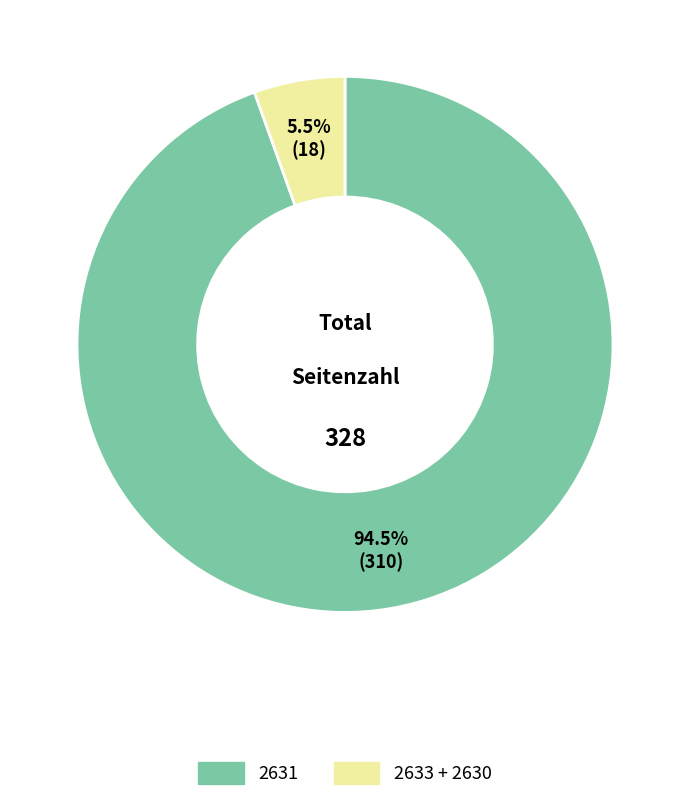

How many segments does this pie chart have?

2